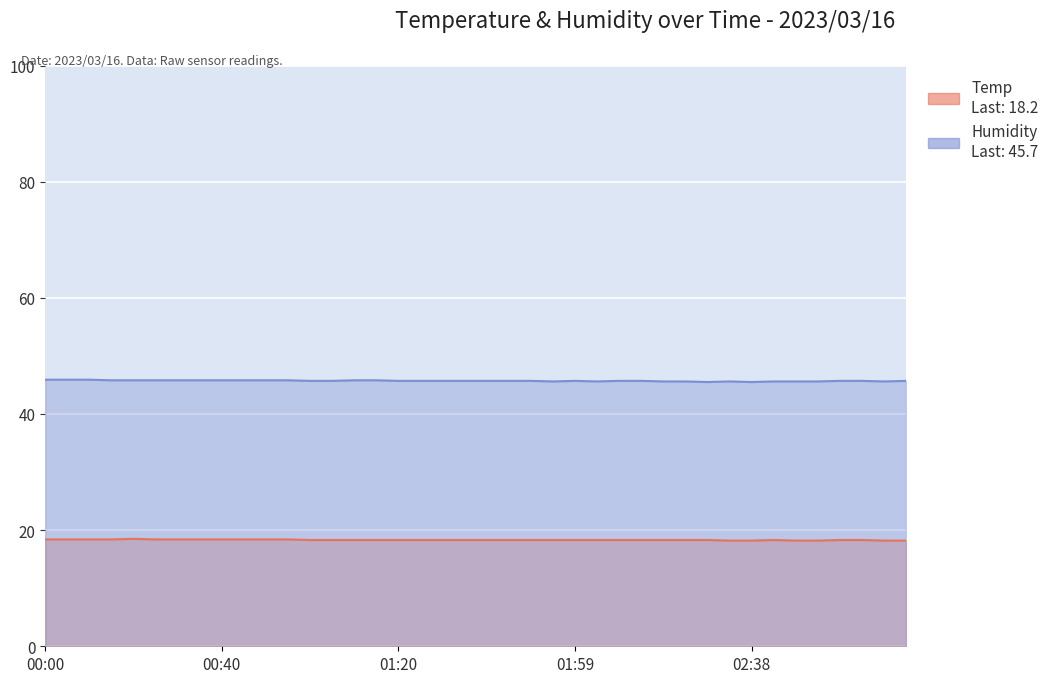

What is the total value across all series at 02:53?

63.8